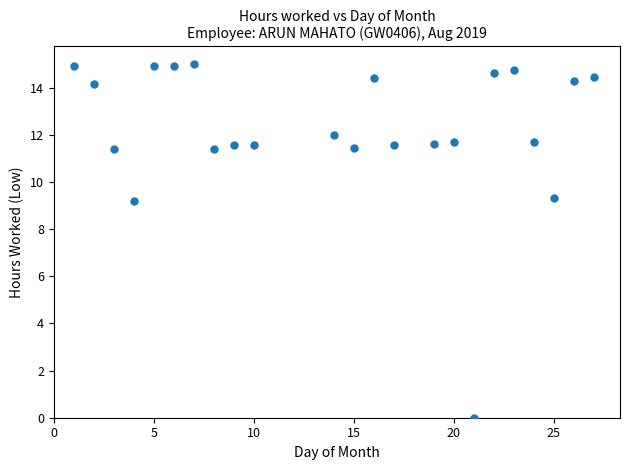

What is the range of Y values (max minus min)?

15.0